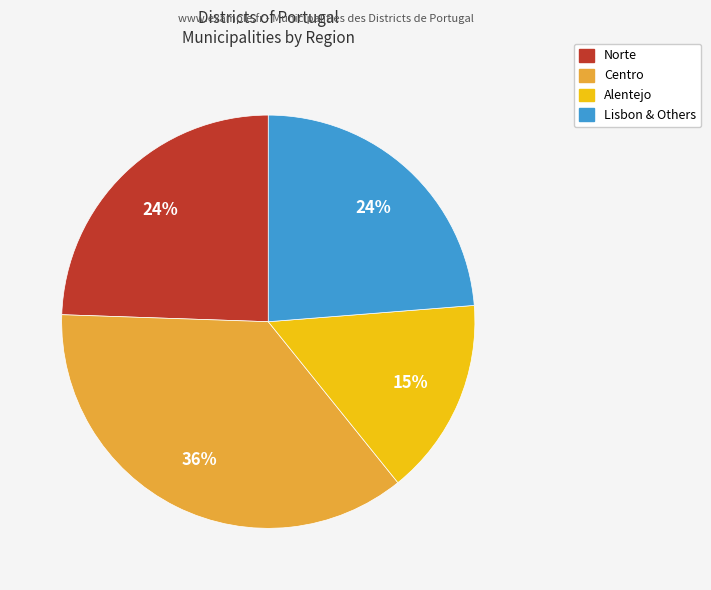

Does any single category account for the majority?

No